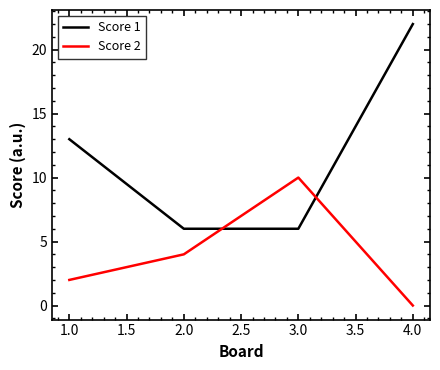

How many categories are shown in the chart?

4